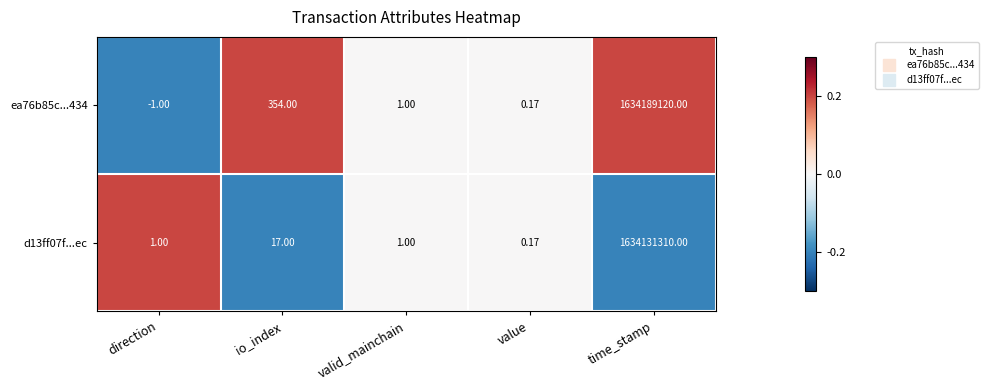

Which category has the lowest value in the d13ff07f...ec series?

value